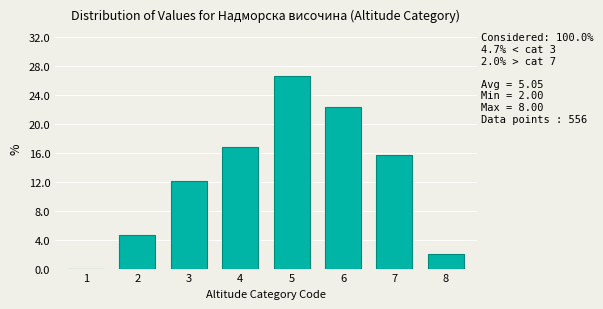

Reading left to right, list all the values displayed in this chart.

1=0.0	2=4.7	3=12.1	4=16.7	5=26.6	6=22.3	7=15.6	8=2.0